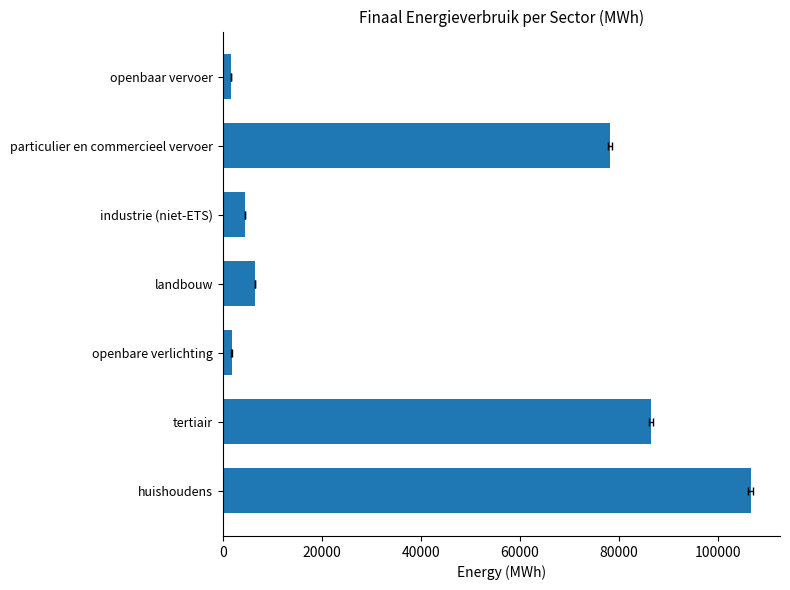

How many values exceed 6576?

4